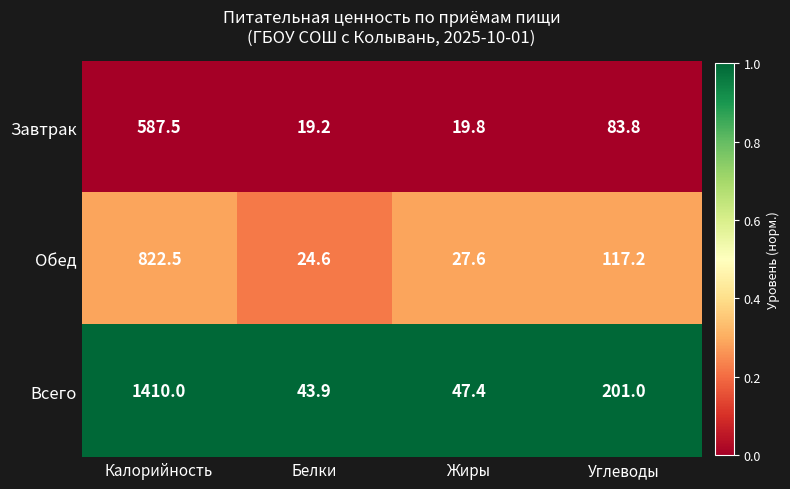

Between Белки and Углеводы, which series saw the biggest shift?

Всего